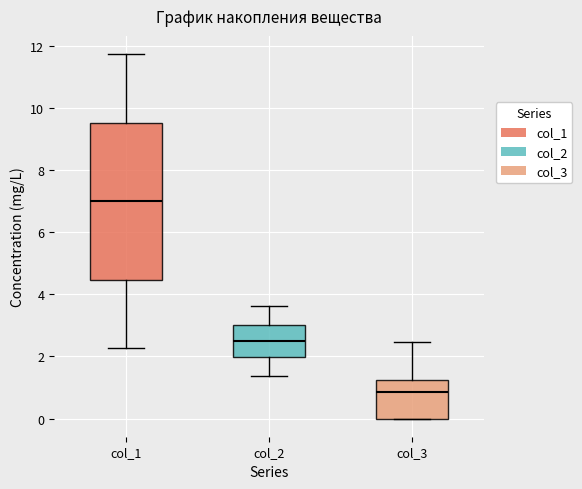

Where does the upper whisker of the box for col_1 end on the y-axis? The values are not printed on the chart, so give them approximately, as read against the axis.

11.8